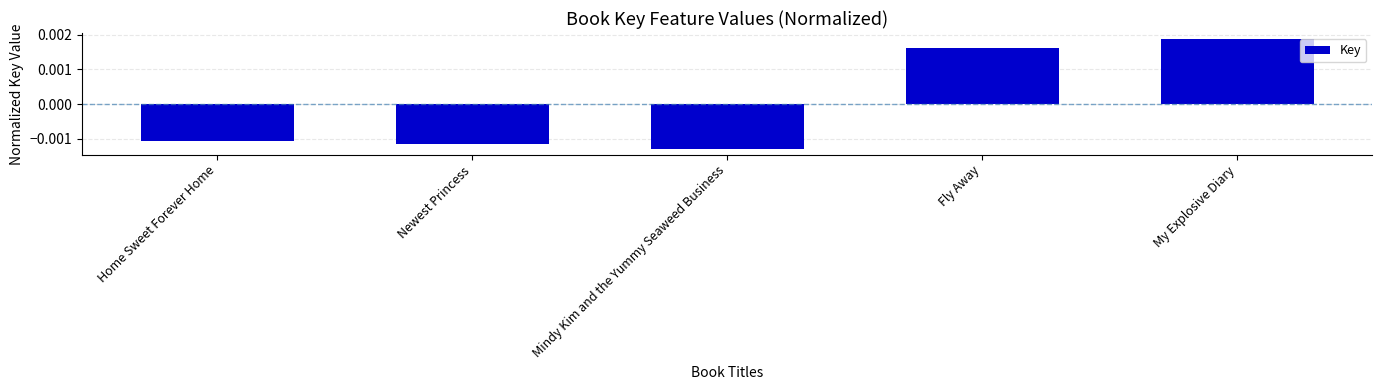

List the labels in order of value, largest first.

My Explosive Diary, Fly Away, Home Sweet Forever Home, Newest Princess, Mindy Kim and the Yummy Seaweed Business